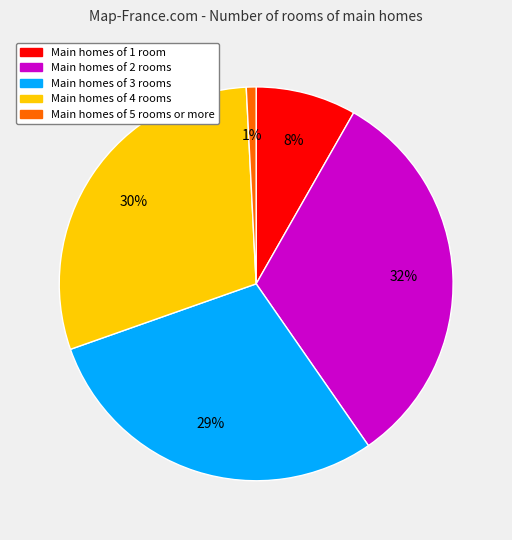

To the nearest percent, what is the average slice percentage?

20%